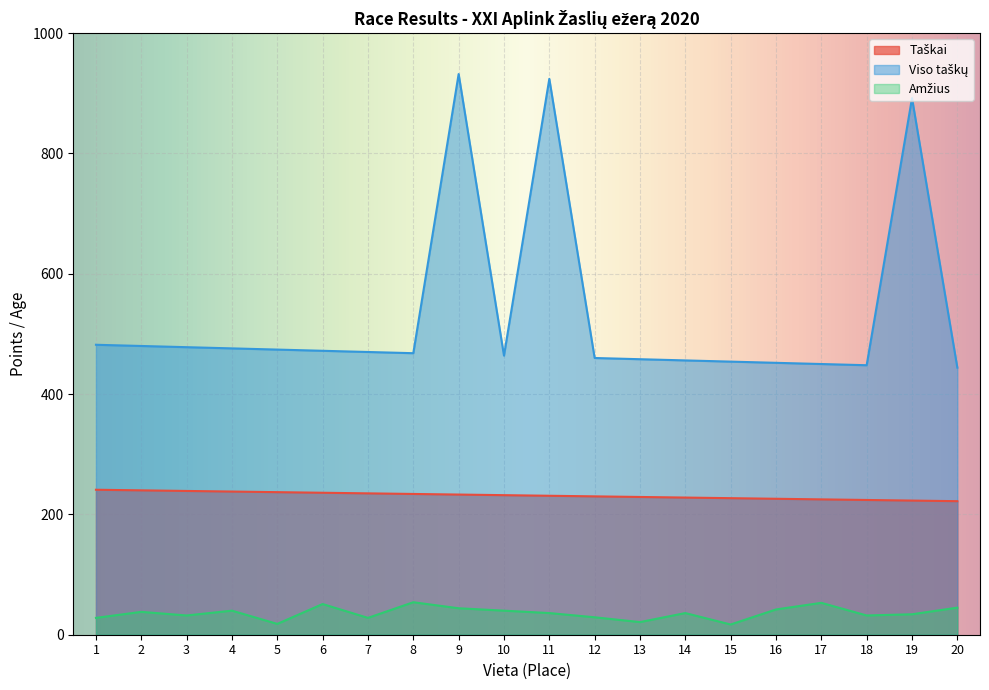

How many interior local valleys does the Amžius series have?

6